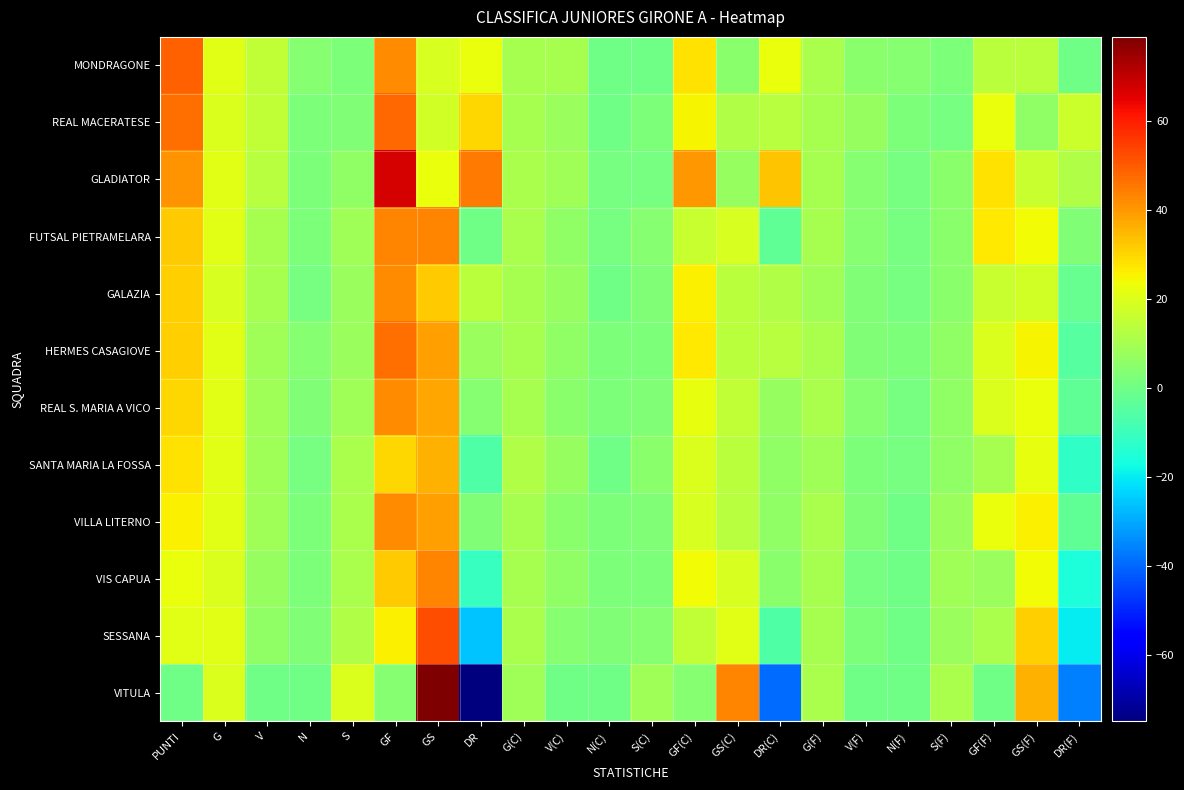

Which series has the widest spread of values?

VITULA